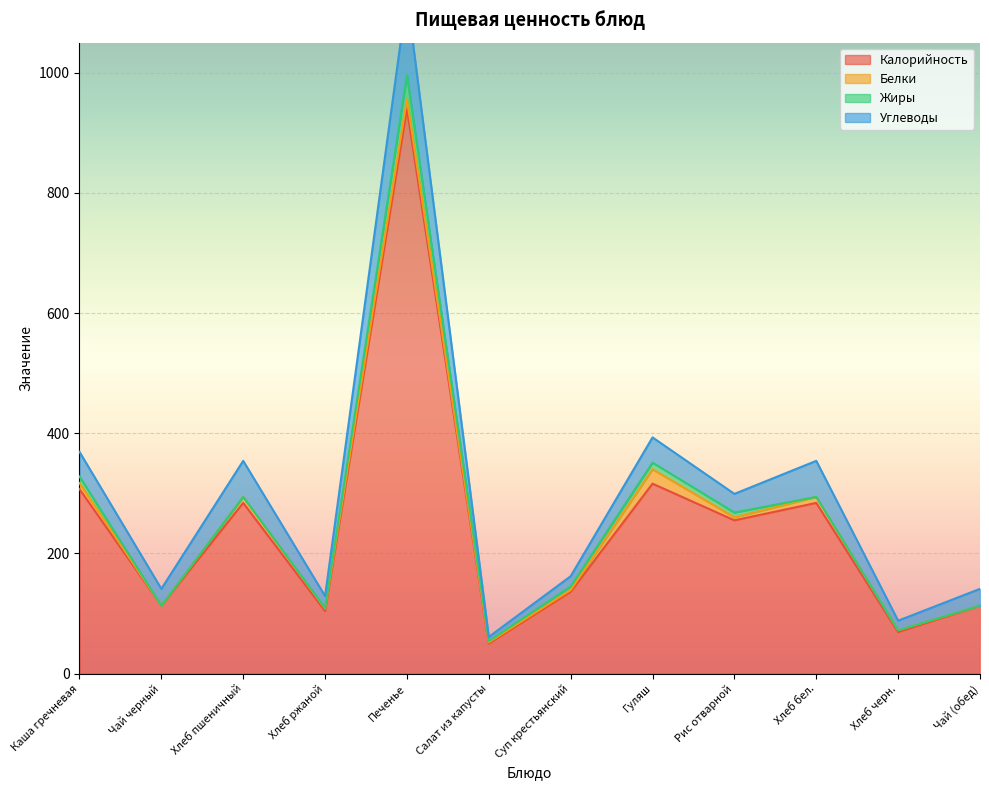

Reading left to right, list all the values displayed in this chart.

Калорийность: Каша гречневая=307	Чай черный=113	Хлеб пшеничный=284	Хлеб ржаной=104	Печенье=940	Салат из капусты=50	Суп крестьянский=136	Гуляш=316	Рис отварной=255	Хлеб бел.=284	Хлеб черн.=69	Чай (обед)=113
Белки: Каша гречневая=10	Чай черный=0	Хлеб пшеничный=10	Хлеб ржаной=4	Печенье=16	Салат из капусты=2	Суп крестьянский=3	Гуляш=24	Рис отварной=5	Хлеб бел.=10	Хлеб черн.=3	Чай (обед)=0
Жиры: Каша гречневая=11	Чай черный=0	Хлеб пшеничный=0	Хлеб ржаной=1	Печенье=40	Салат из капусты=2	Суп крестьянский=6	Гуляш=11	Рис отварной=8	Хлеб бел.=0	Хлеб черн.=0	Чай (обед)=0
Углеводы: Каша гречневая=41	Чай черный=28	Хлеб пшеничный=60	Хлеб ржаной=20	Печенье=132	Салат из капусты=7	Суп крестьянский=17	Гуляш=42	Рис отварной=31	Хлеб бел.=60	Хлеб черн.=16	Чай (обед)=28